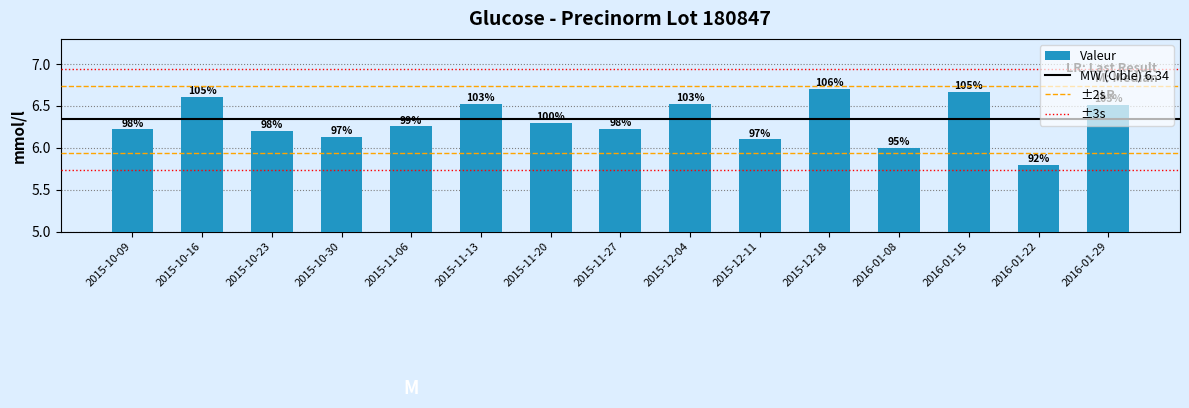

What is the sum of the values at 2016-01-29 and 2015-11-27?

12.7